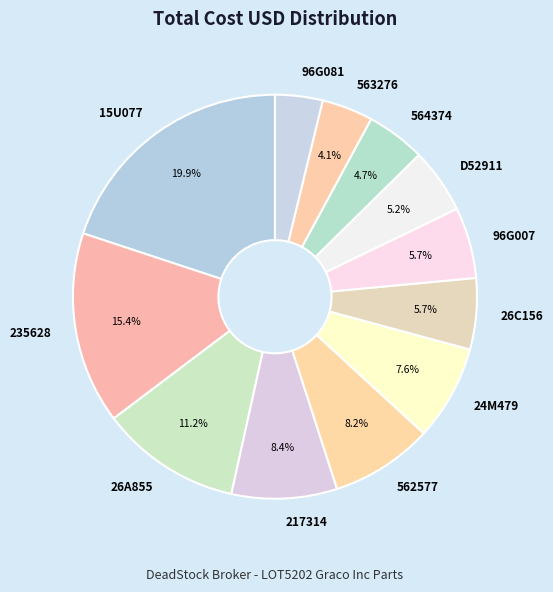

Is there a majority slice in this chart?

No